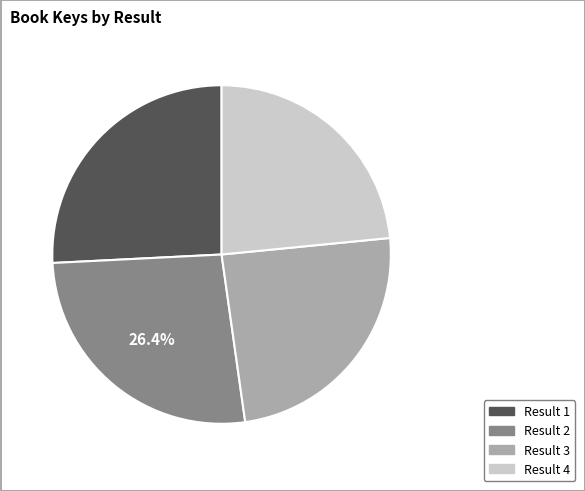

How many segments does this pie chart have?

4